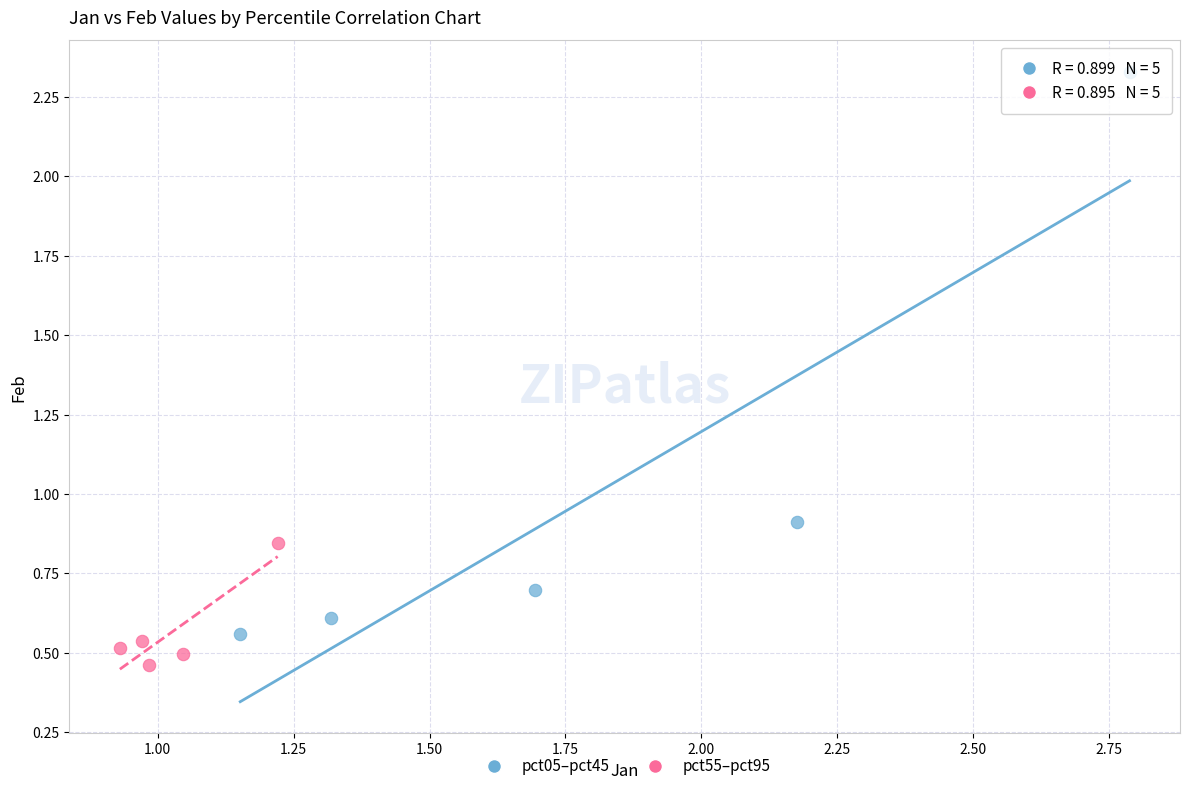

Which series contains the lowest Y value?

pct55–pct95